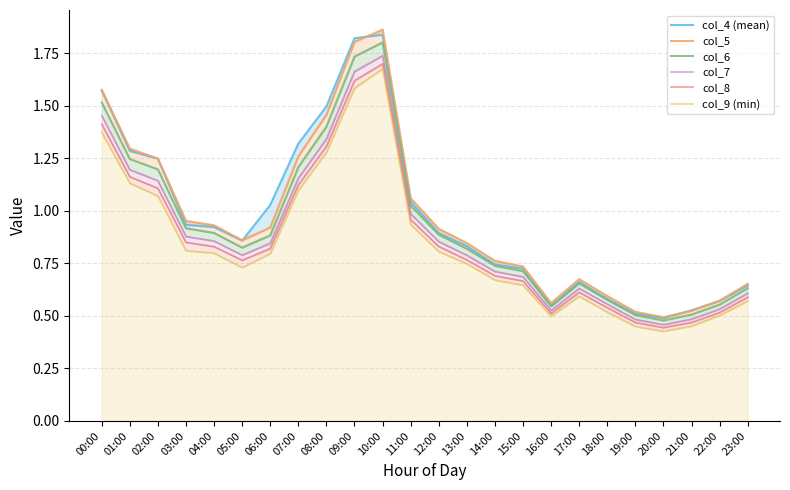

True or false: col_5 and col_8 cross at least once.

False